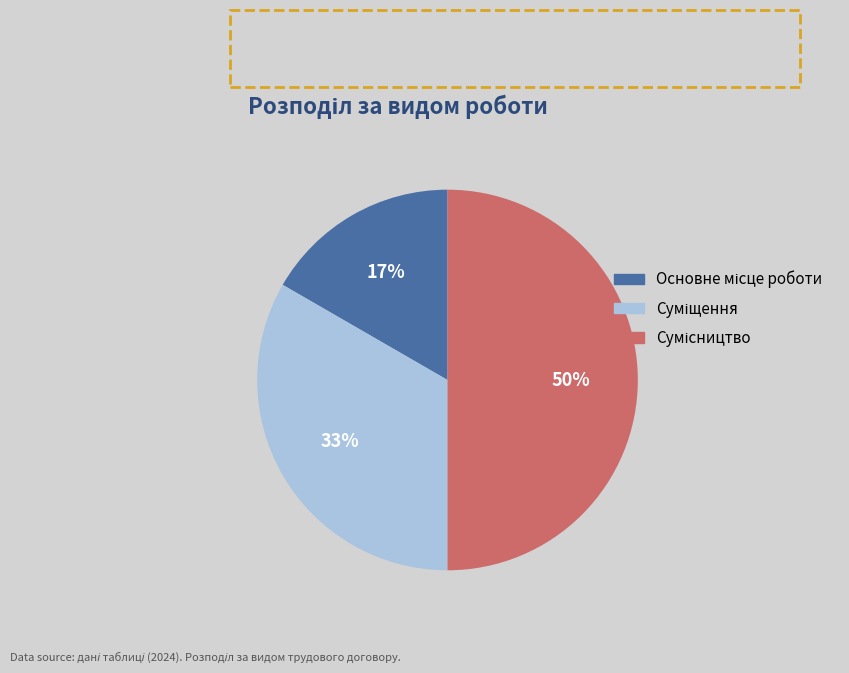

To the nearest percent, what is the average slice percentage?

33%